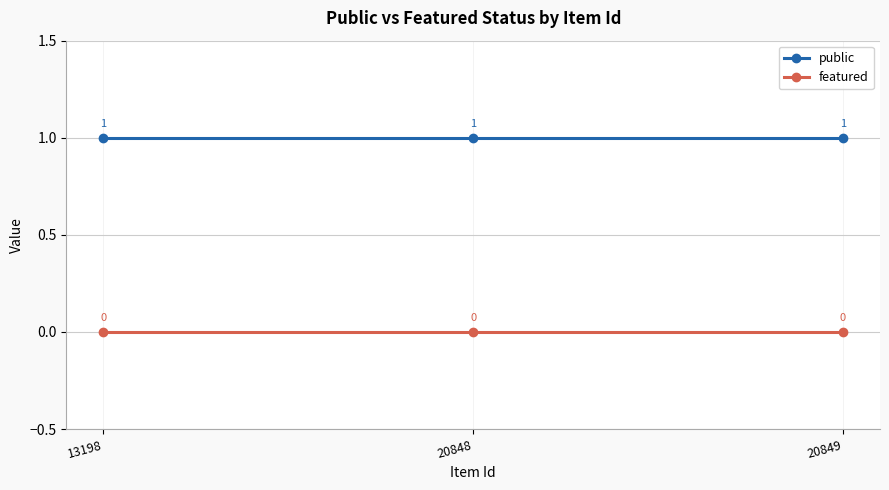

The public series shows 1 at 20848. True or false?

True